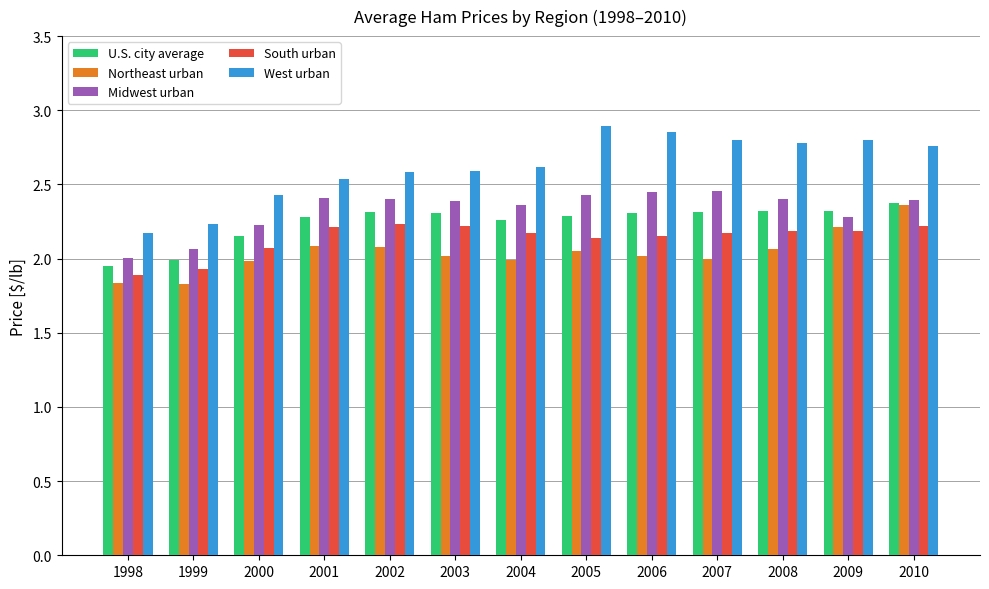

What is the difference between the maximum and minimum values in the Northeast urban series?

0.5